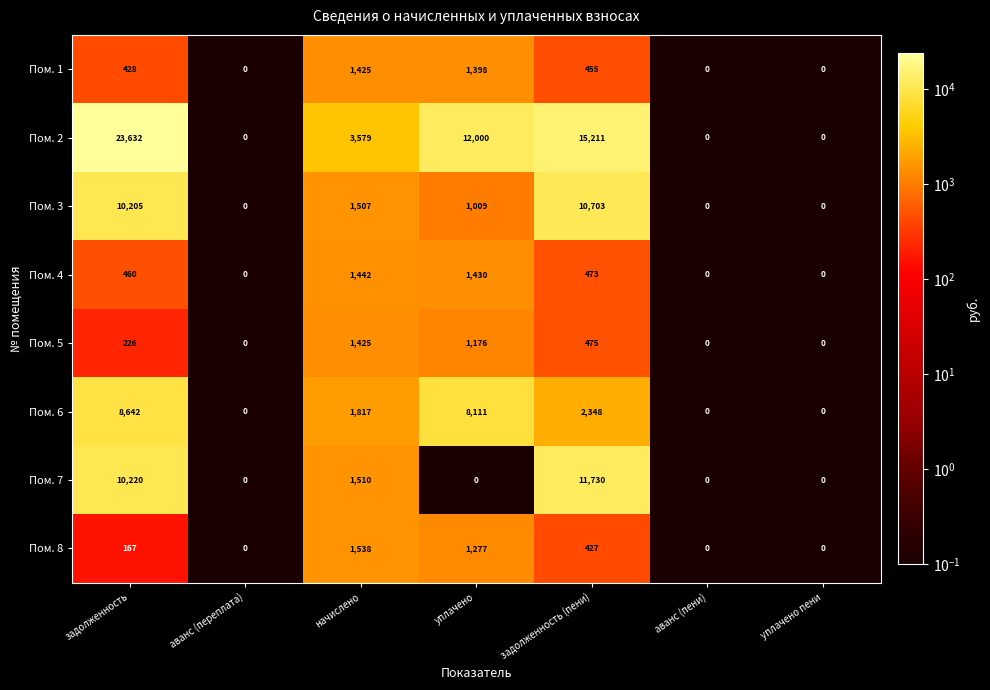

The value of Пом. 4 at аванс (переплата) is 0. True or false?

True